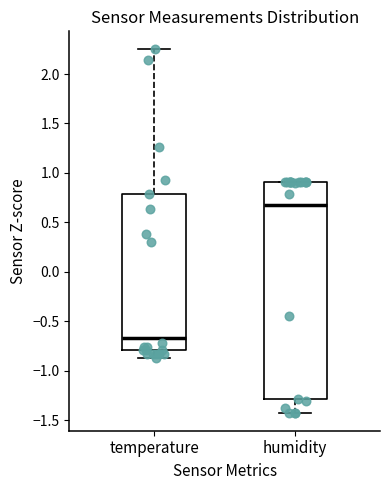

Reading left to right, transcribe this box plot: for each box, give where its median line is, the range the box spans, and where its two whiskers end, as read against the y-axis. The values are not printed on the chart, so give them approximately, as read against the axis.

temperature: median -0.65, box -0.80 to 0.80, whiskers -0.85 to 2.25
humidity: median 0.65, box -1.30 to 0.90, whiskers -1.40 to 0.90